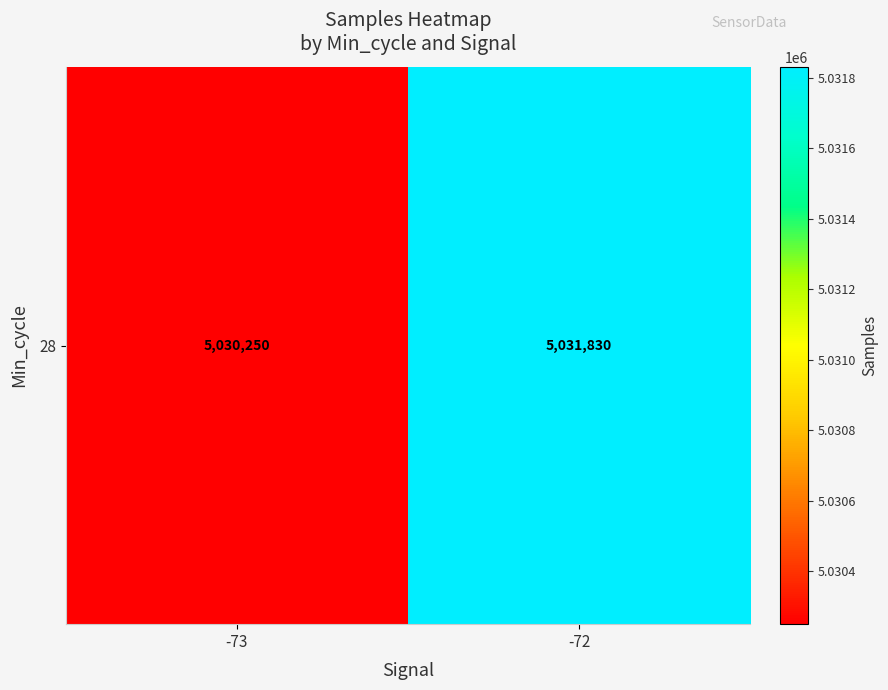

What is the sum of the values at -73 and -72?

10062080.5